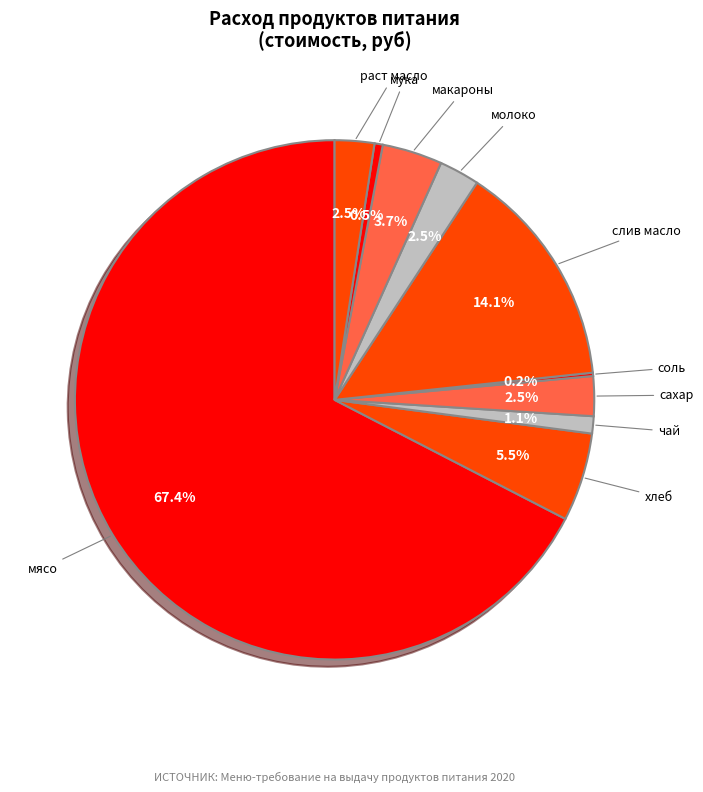

Which slice represents more than half of the pie?

мясо